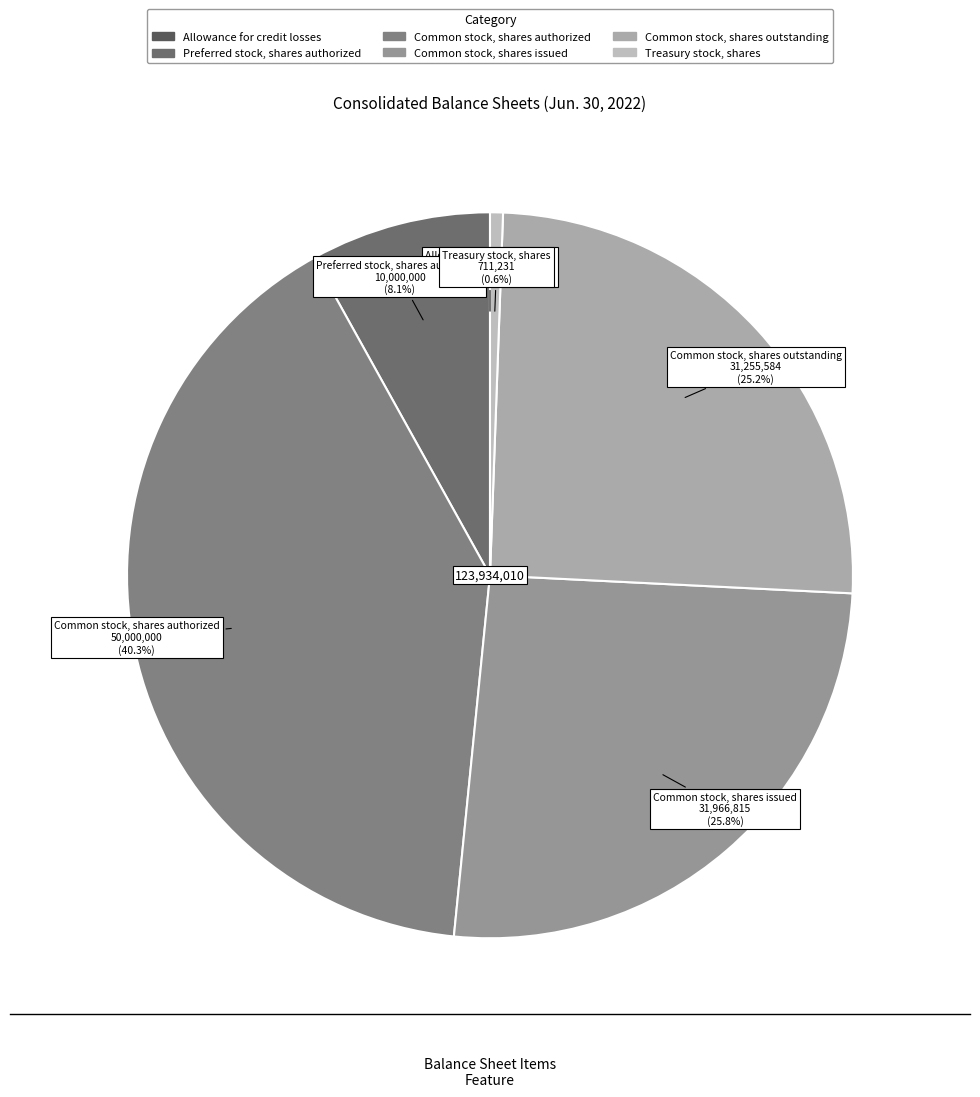

What percentage is NOT represented by Common stock, shares issued?

74.2%